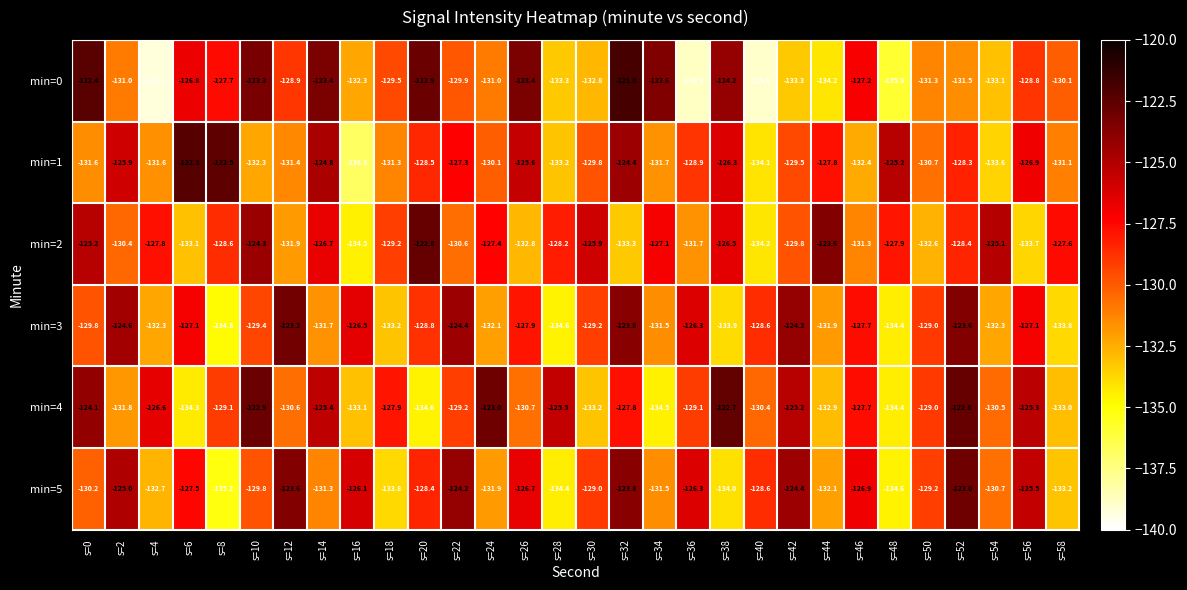

Which series has the largest total across all categories?

min=4